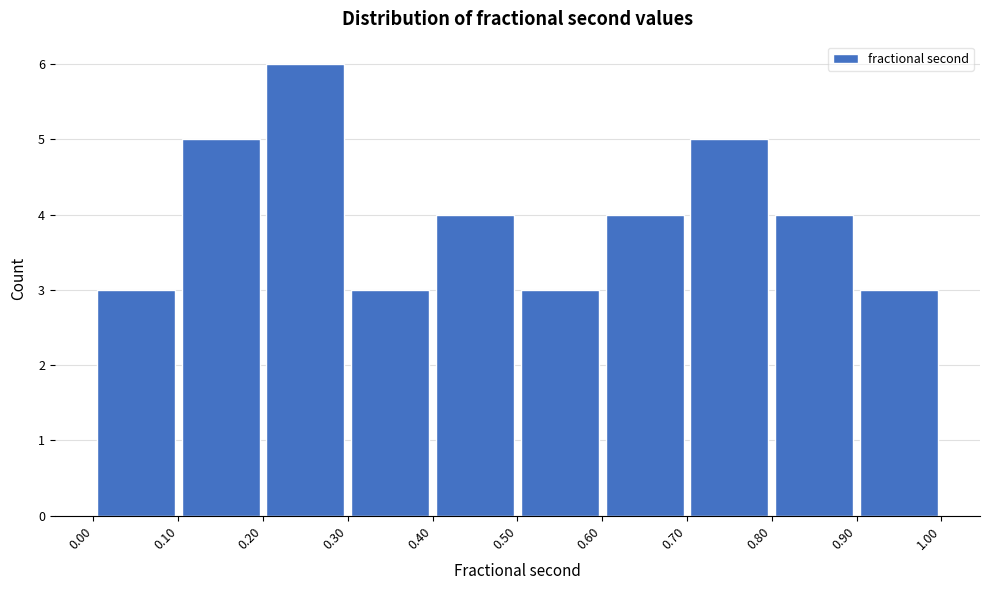

Reading left to right, list every bar in this chart as the range it spans on the x-axis followed by its height. The values are not printed on the chart, so give them approximately, as read against the axis.

0.00 to 0.10: 3
0.10 to 0.20: 5
0.20 to 0.30: 6
0.30 to 0.40: 3
0.40 to 0.50: 4
0.50 to 0.60: 3
0.60 to 0.70: 4
0.70 to 0.80: 5
0.80 to 0.90: 4
0.90 to 1.00: 3